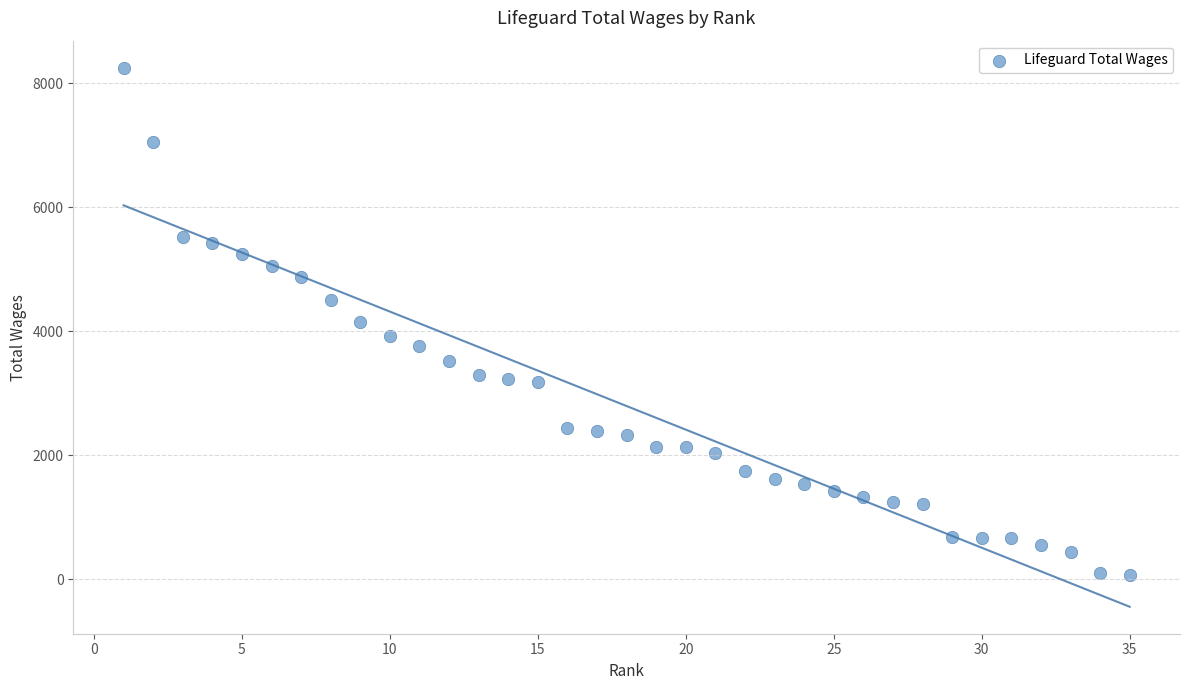

What is the range of Y values (max minus min)?

8181